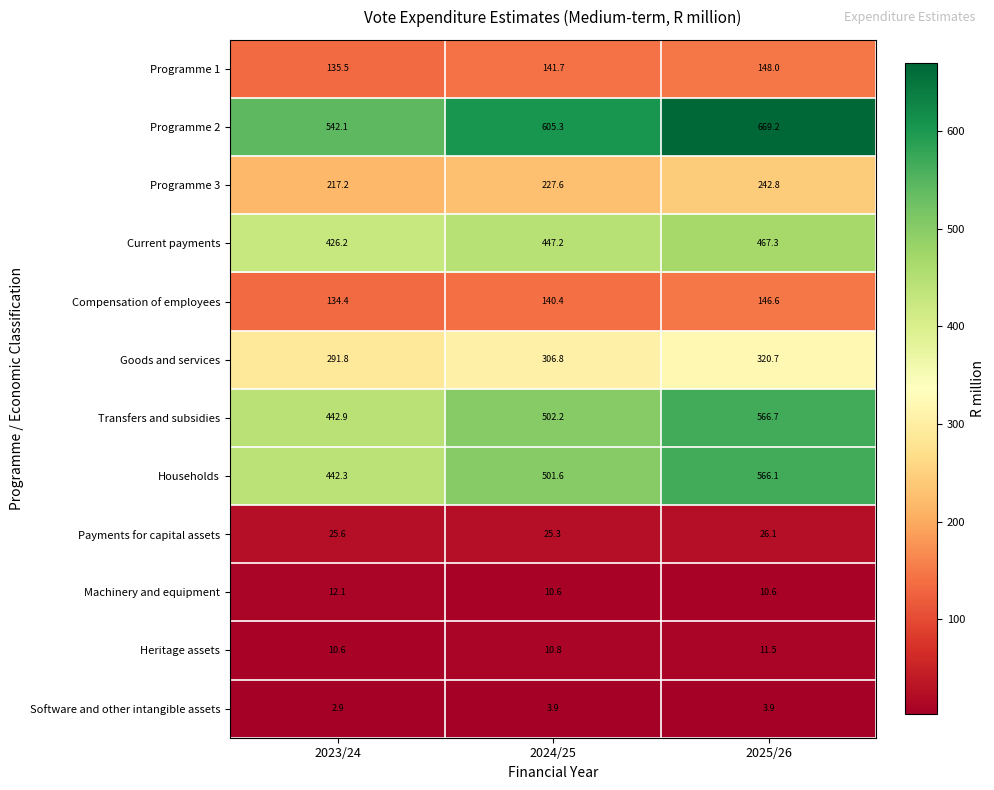

Where does the Households series first go above 501?

2024/25